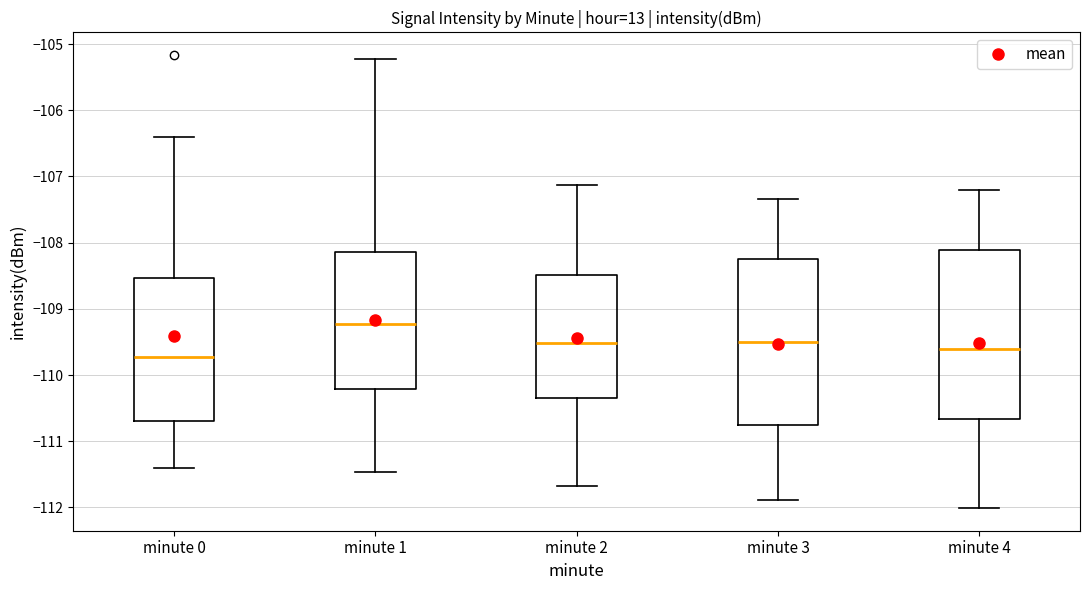

Where does the upper whisker of the box for minute 4 end on the y-axis? The values are not printed on the chart, so give them approximately, as read against the axis.

-107.2